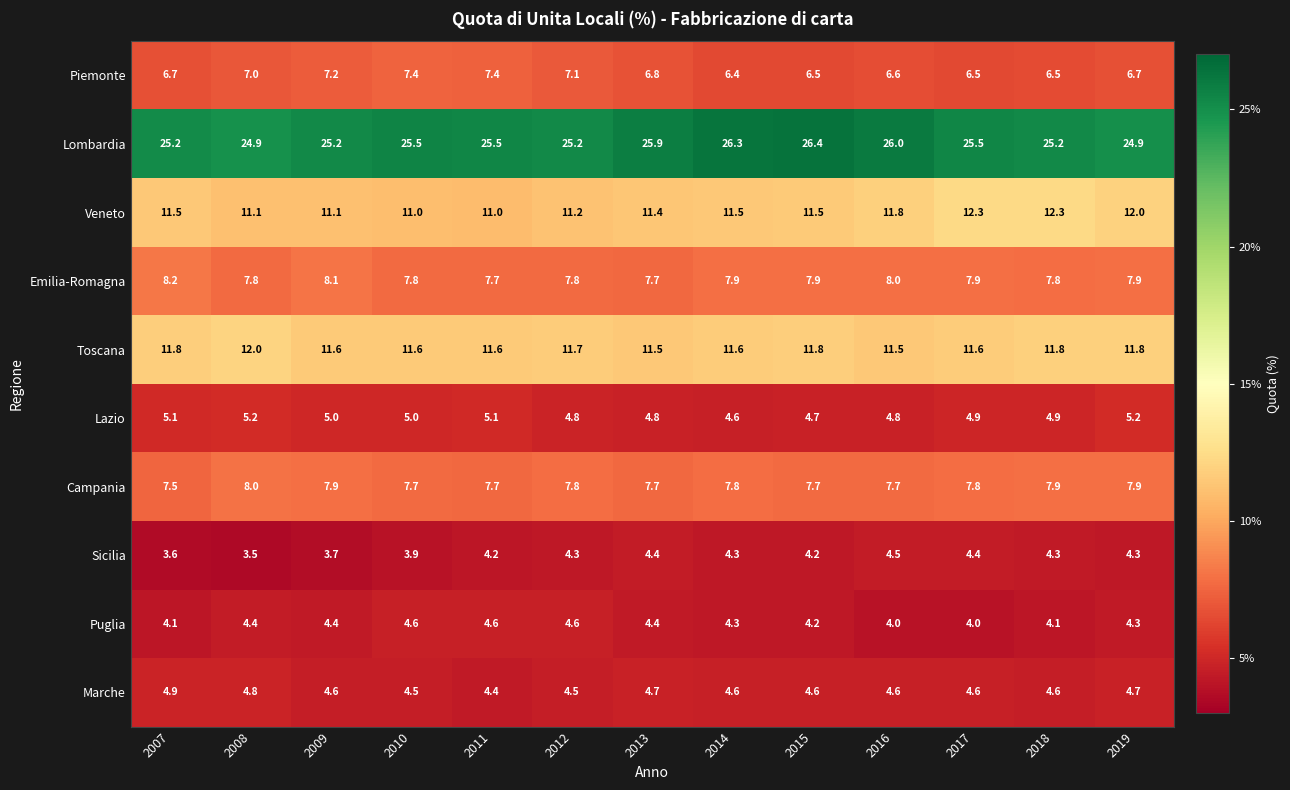

True or false: Lazio has a value of 6.4 at 2015.

False